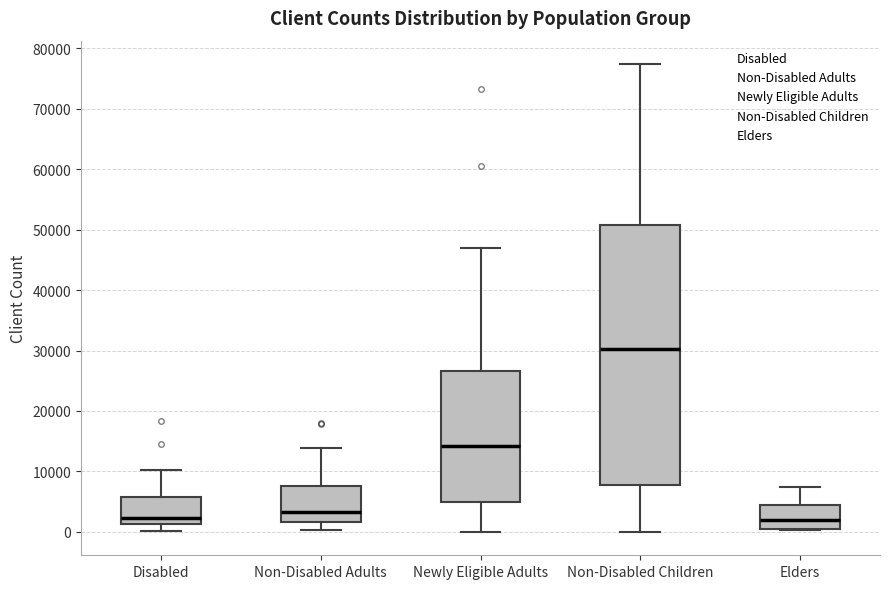

Reading left to right, read every box against the y-axis: the position of its median line, the range the box covers, and the ends of its whiskers. The values are not printed on the chart, so give them approximately, as read against the axis.

Disabled: median 2000, box 1000 to 6000, whiskers 0 to 10000
Non-Disabled Adults: median 3000, box 2000 to 8000, whiskers 0 to 14000
Newly Eligible Adults: median 14000, box 5000 to 27000, whiskers 0 to 47000
Non-Disabled Children: median 30000, box 8000 to 51000, whiskers 0 to 77000
Elders: median 2000, box 1000 to 4000, whiskers 0 to 7000